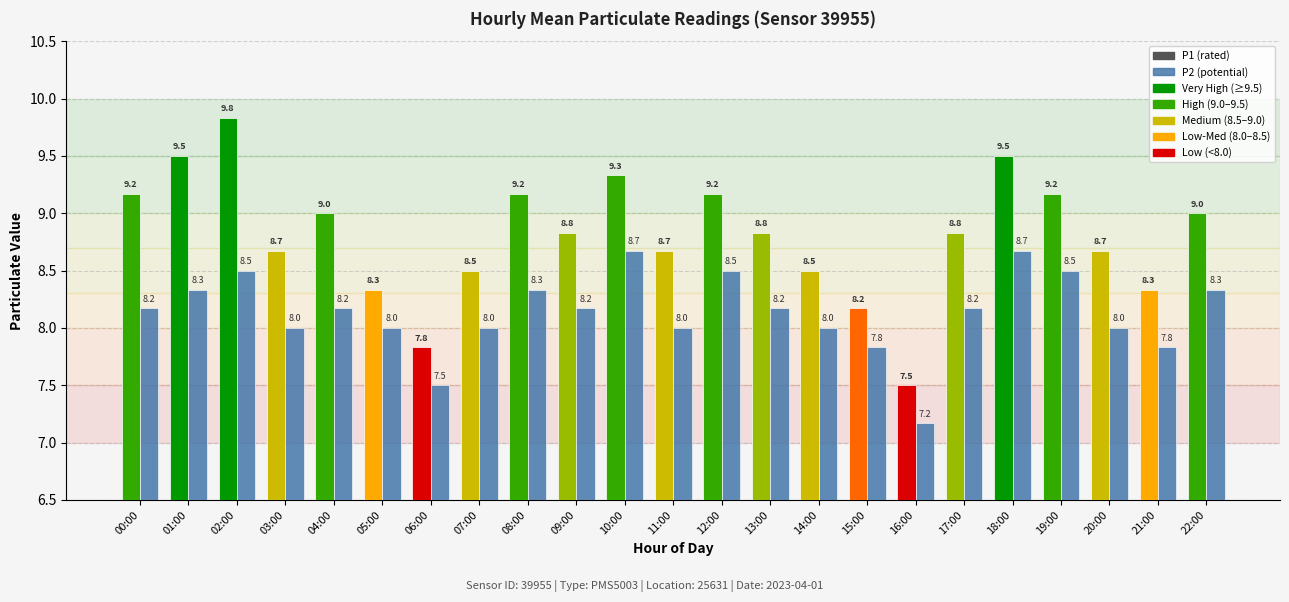

What is the spread (max minus min) of values at 14:00?

0.5